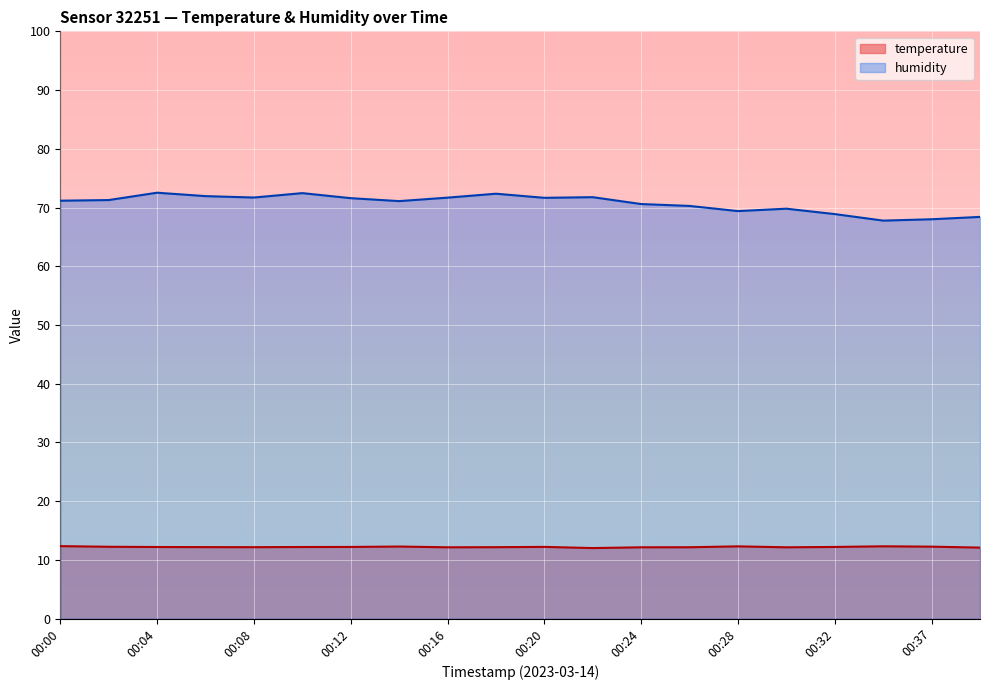

True or false: humidity has a value of 21.3 at 00:00.

False